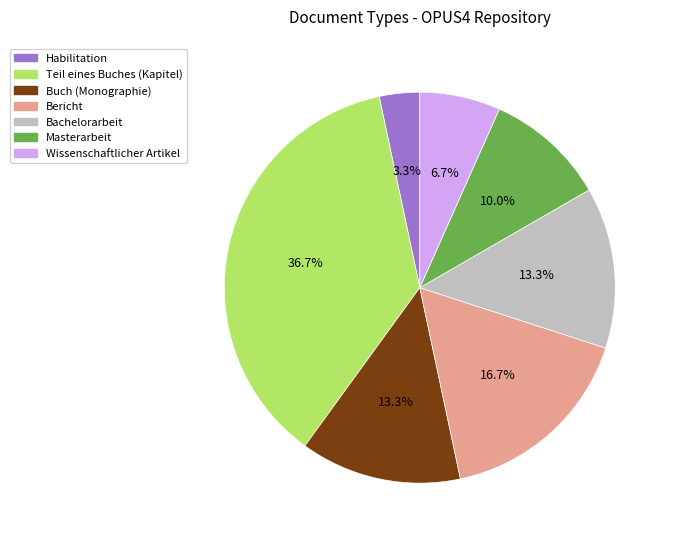

How many slices are in this pie chart?

7